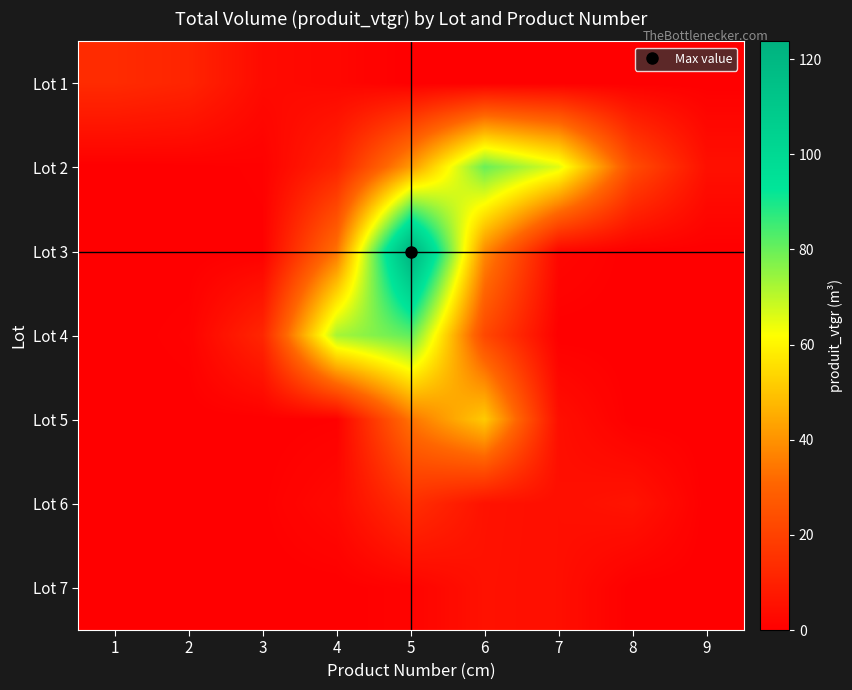

Which series changed the most between 2 and 6?

Lot 2